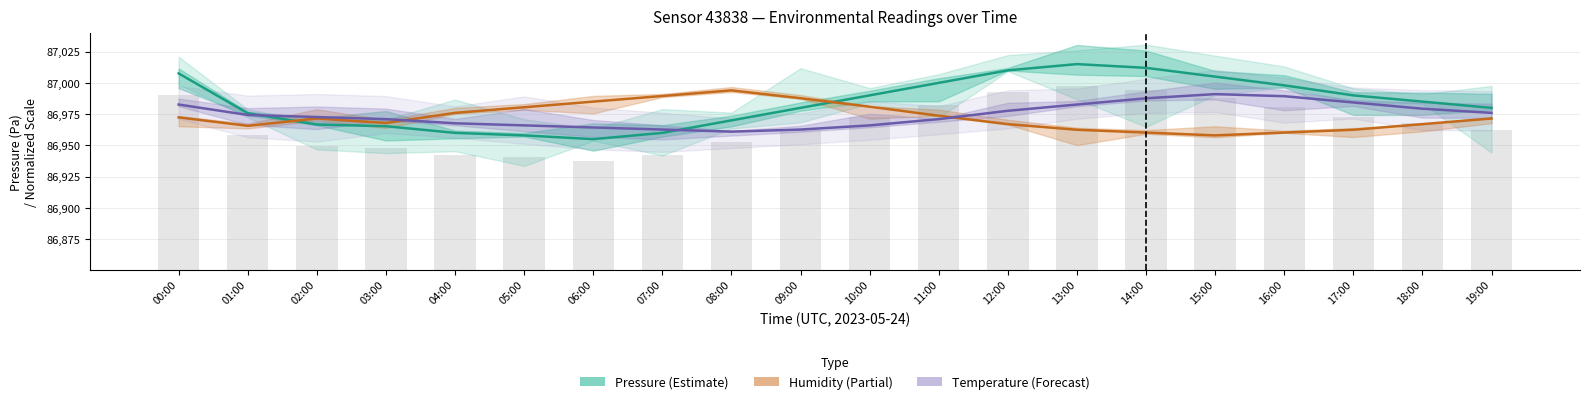

Reading left to right, list all the values displayed in this chart.

Pressure (Estimate): 00:00=87007.6	01:00=86975.7	02:00=86966.7	03:00=86965.3	04:00=86960.0	05:00=86958.0	06:00=86955.0	07:00=86960.0	08:00=86970.0	09:00=86980.0	10:00=86990.0	11:00=87000.0	12:00=87010.0	13:00=87015.0	14:00=87012.0	15:00=87005.0	16:00=86998.0	17:00=86990.0	18:00=86985.0	19:00=86980.0
Humidity (Partial): 00:00=86972.4	01:00=86965.6	02:00=86971.5	03:00=86967.9	04:00=86976.0	05:00=86980.5	06:00=86985.0	07:00=86989.5	08:00=86994.0	09:00=86987.7	10:00=86980.9	11:00=86973.8	12:00=86967.0	13:00=86962.5	14:00=86960.2	15:00=86958.0	16:00=86960.2	17:00=86962.5	18:00=86967.0	19:00=86971.5
Temperature (Forecast): 00:00=86982.7	01:00=86974.3	02:00=86972.7	03:00=86971.0	04:00=86967.7	05:00=86966.0	06:00=86964.3	07:00=86962.7	08:00=86961.0	09:00=86962.7	10:00=86966.0	11:00=86971.0	12:00=86977.7	13:00=86982.7	14:00=86987.7	15:00=86991.0	16:00=86989.3	17:00=86984.3	18:00=86979.3	19:00=86976.0